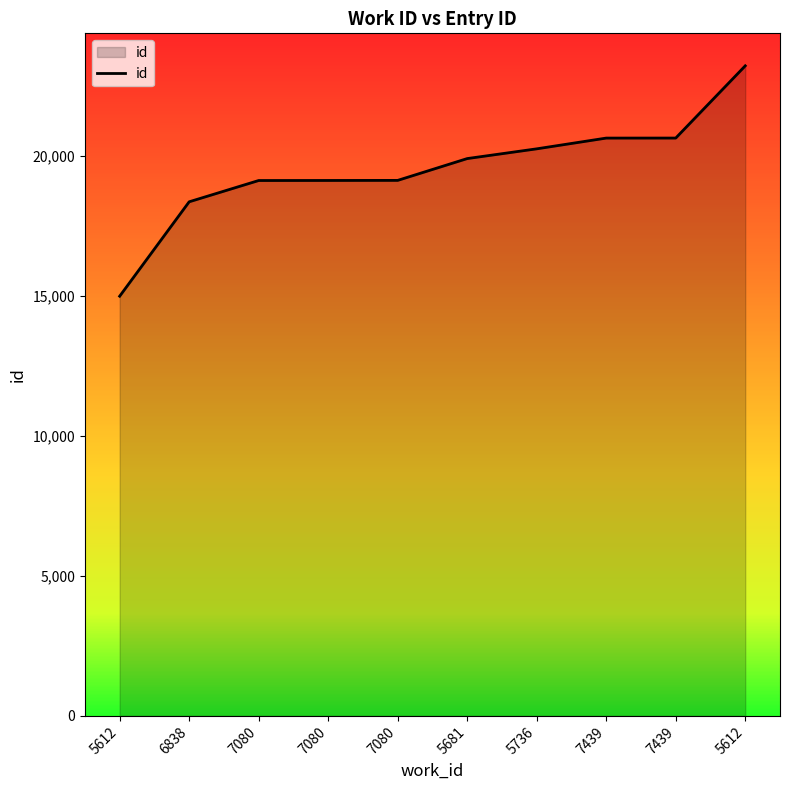

What is the approximate value at 7080?

19126